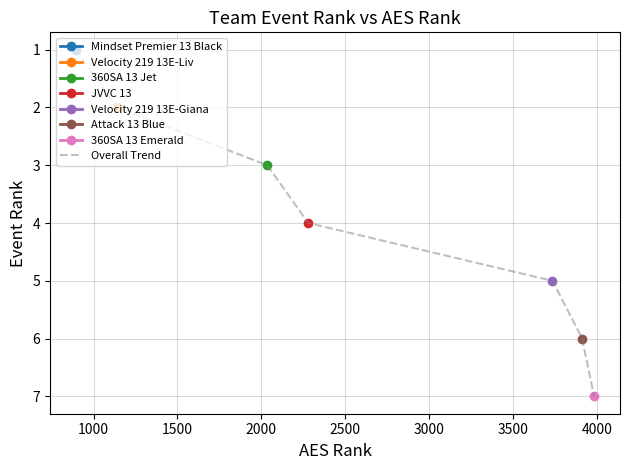

What is the maximum value for Overall Trend?

7